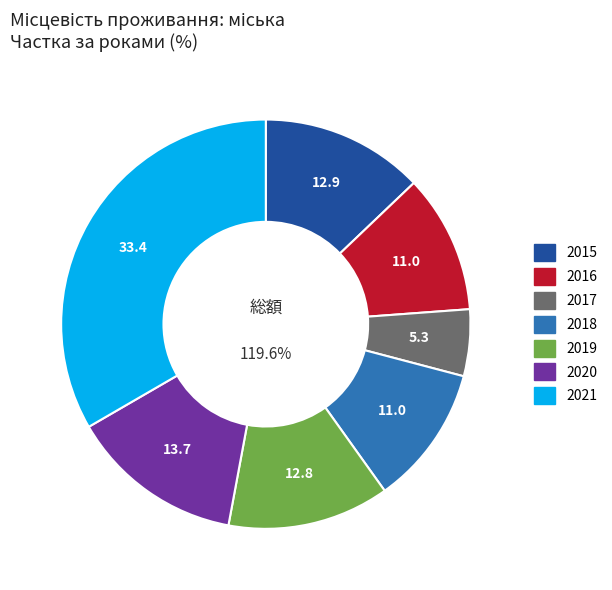

Is it true that 2015 is 24% of the pie?

False